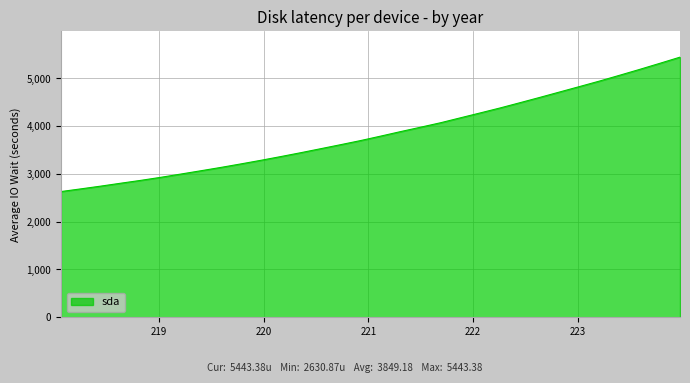

What is the difference between the maximum and minimum values?

2812.5